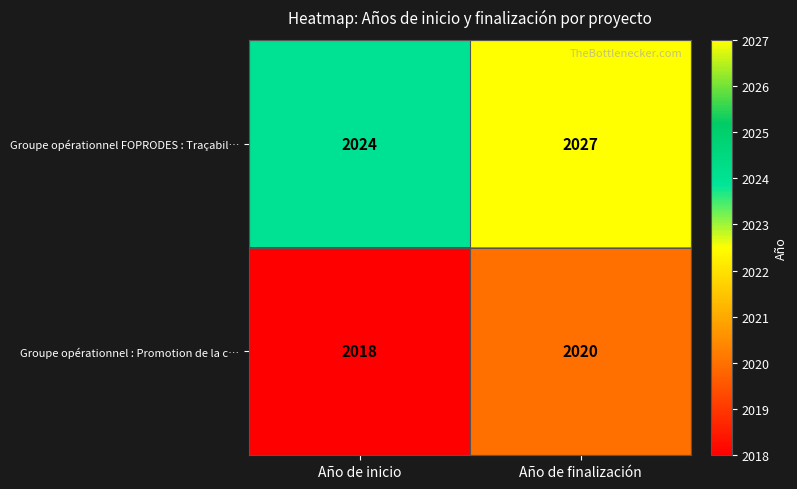

At which label is Groupe opérationnel FOPRODES : Traçabil… closest to 2025?

Año de inicio